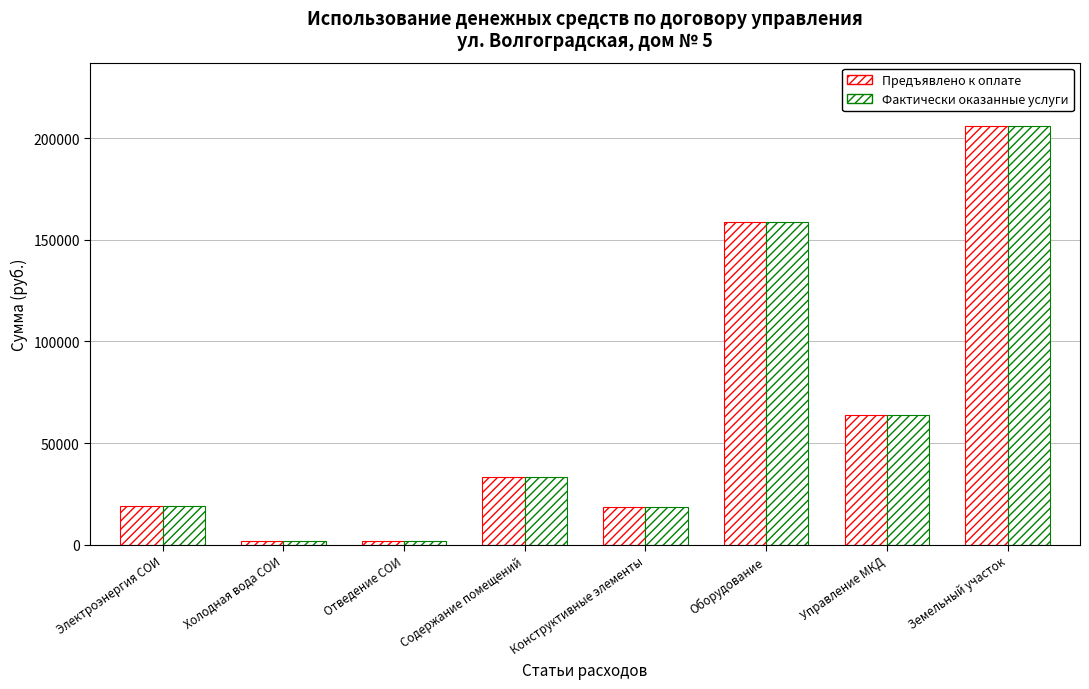

Reading left to right, transcribe all the data shown in this chart.

Предъявлено к оплате: Электроэнергия СОИ=18837.2	Холодная вода СОИ=1903.8	Отведение СОИ=1780.0	Содержание помещений=33387.3	Конструктивные элементы=18365.0	Оборудование=158507.6	Управление МКД=63693.4	Земельный участок=206187.3
Фактически оказанные услуги: Электроэнергия СОИ=18837.2	Холодная вода СОИ=1903.8	Отведение СОИ=1780.0	Содержание помещений=33387.3	Конструктивные элементы=18365.0	Оборудование=158507.6	Управление МКД=63693.4	Земельный участок=206187.3